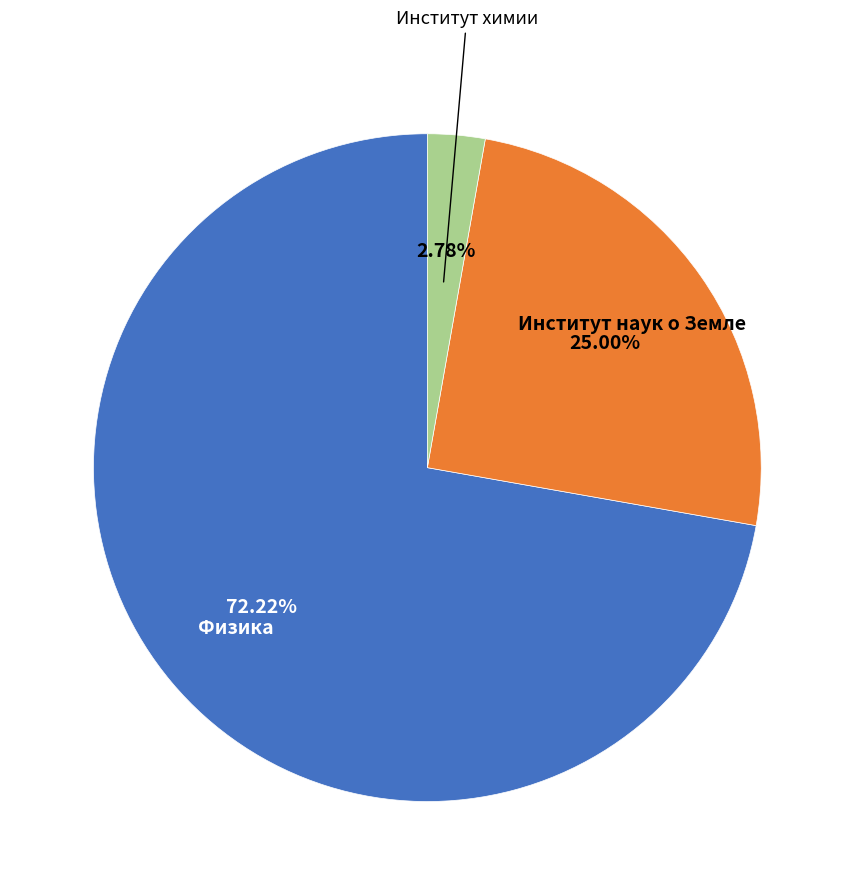

Is there any slice that represents more than half of the pie?

Yes